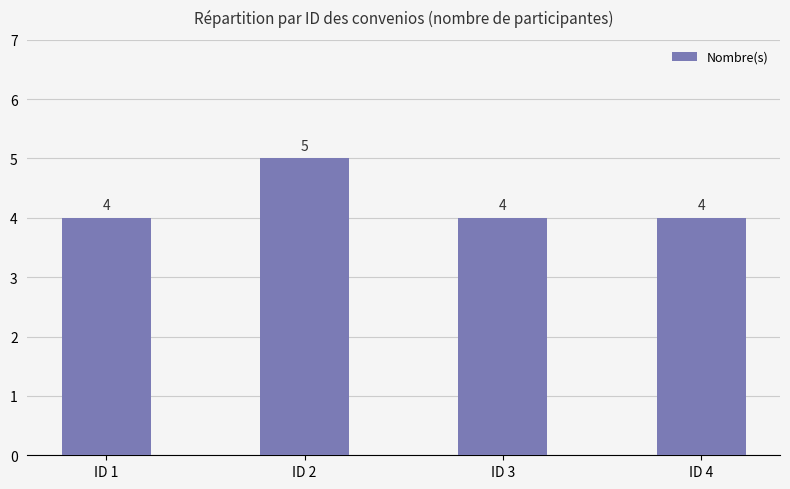

Reading right to left, transcribe all the data shown in this chart.

ID 4=4	ID 3=4	ID 2=5	ID 1=4